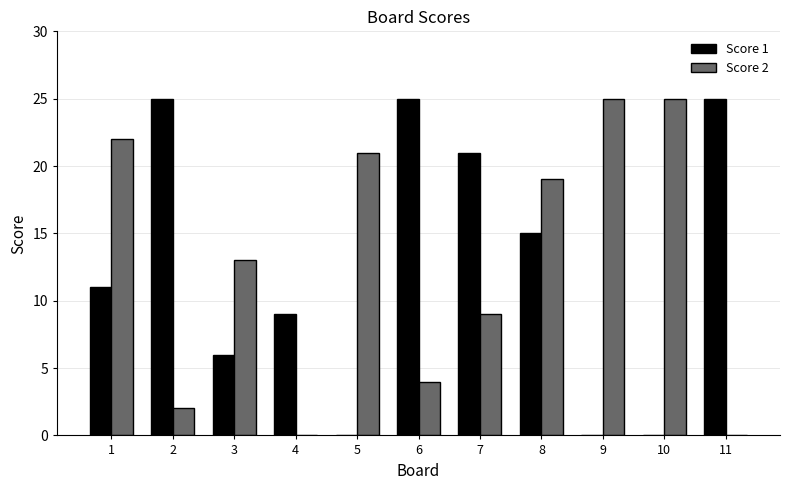

What is the sum of all Score 1 values?

137